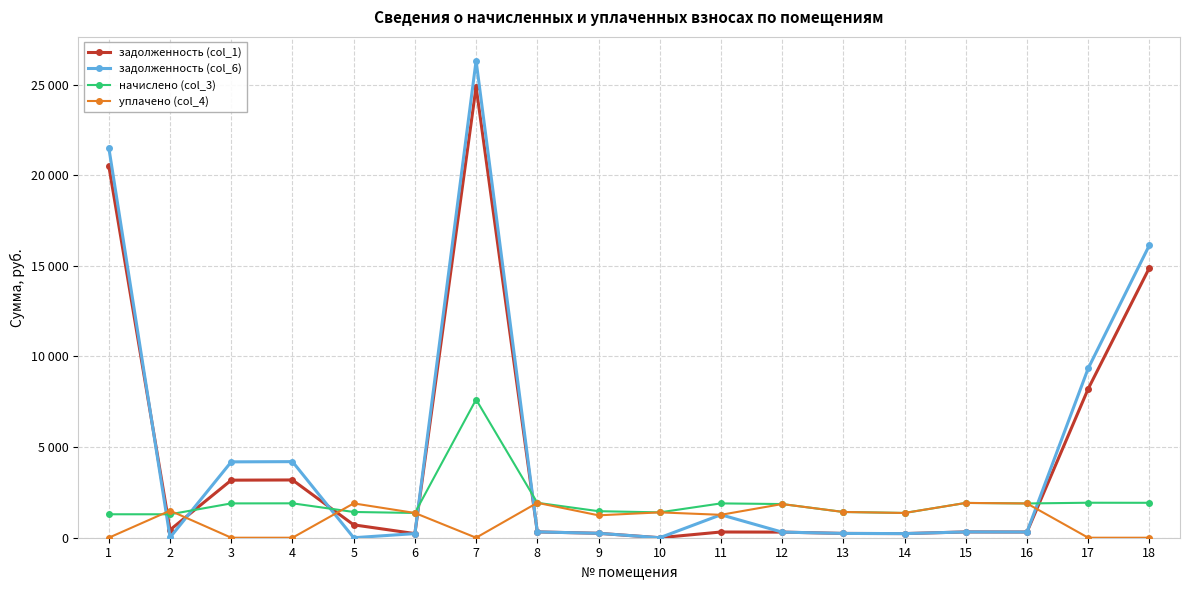

What is the value of the начислено (col_3) point at the 16th from the left?

1890.2